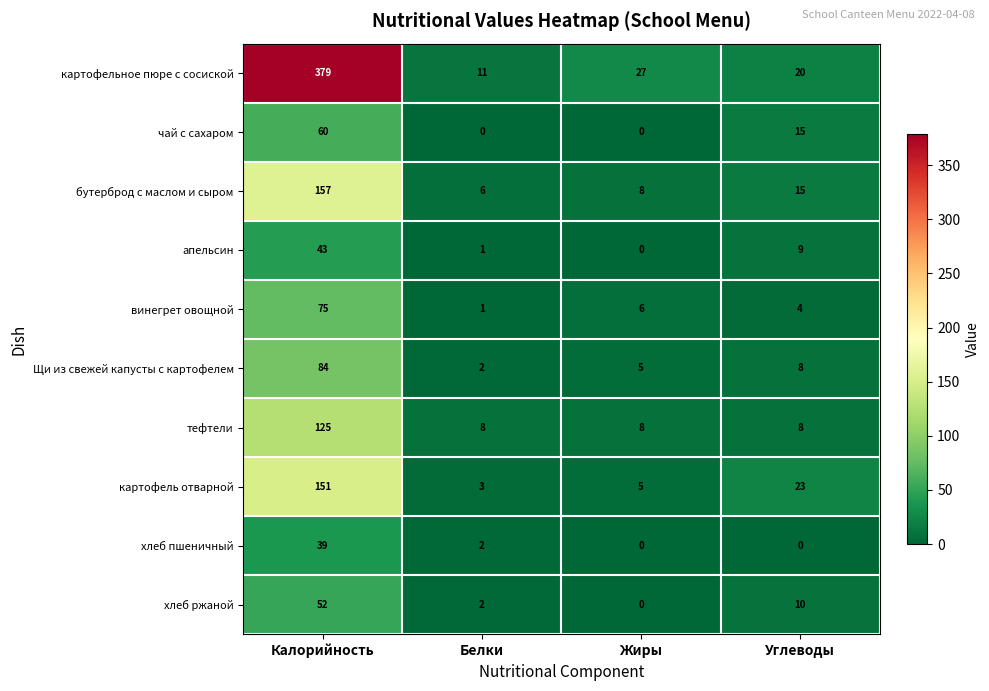

What is the average value of the Щи из свежей капусты с картофелем series?

25